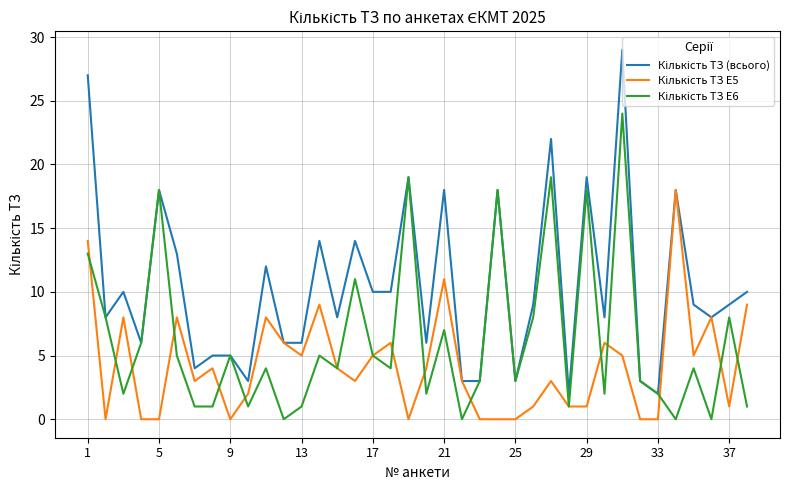

What is the greatest value displayed?

29